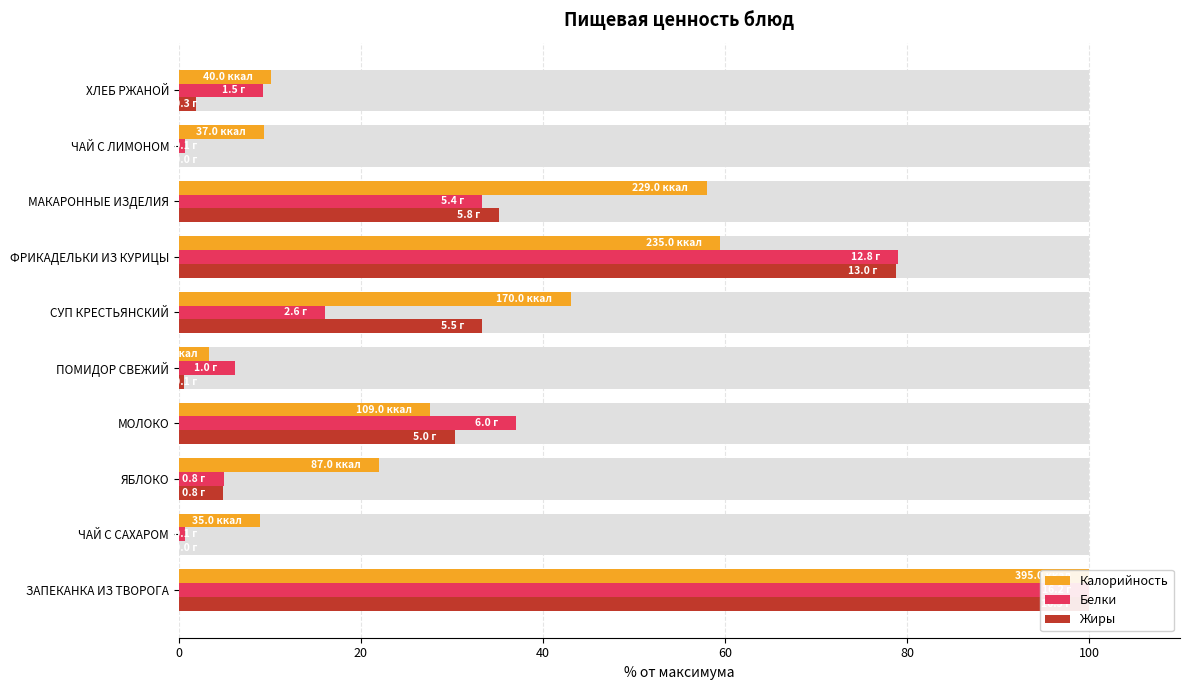

Reading left to right, transcribe all the data shown in this chart.

Калорийность: 100.0	8.9	22.0	27.6	3.3	43.0	59.5	58.0	9.4	10.1
Белки: 100.0	0.6	4.9	37.0	6.2	16.0	79.0	33.3	0.6	9.3
Жиры: 100.0	0.0	4.8	30.3	0.6	33.3	78.8	35.2	0.0	1.8